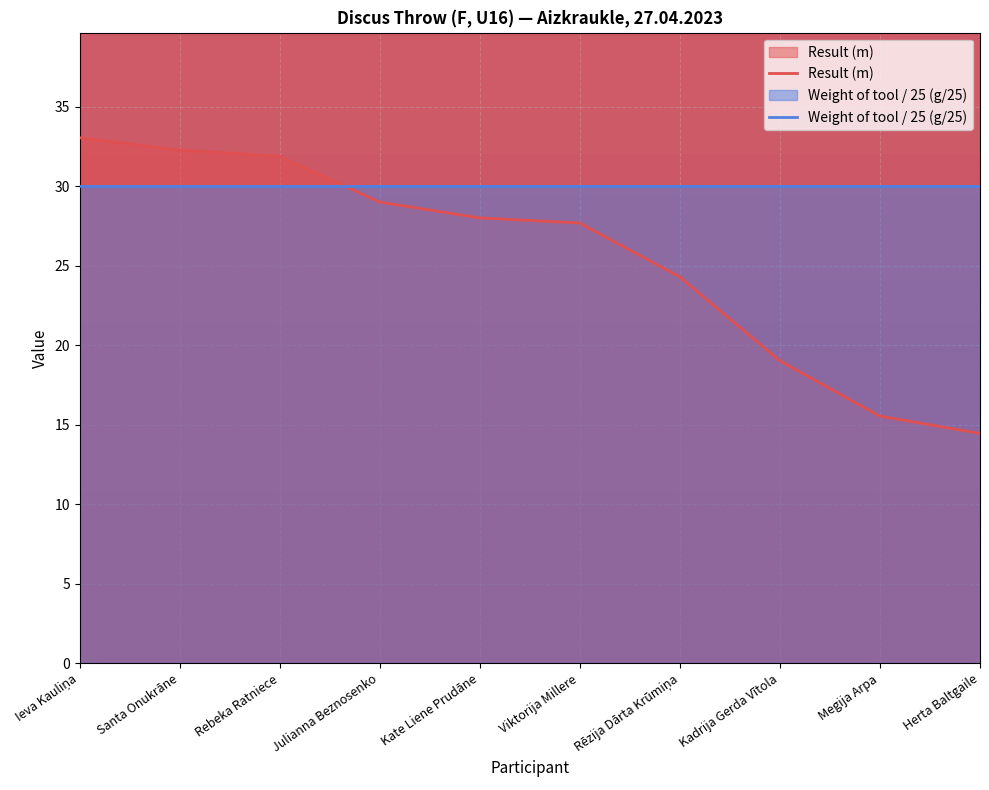

What position from the right is Kate Liene Prudāne?

6